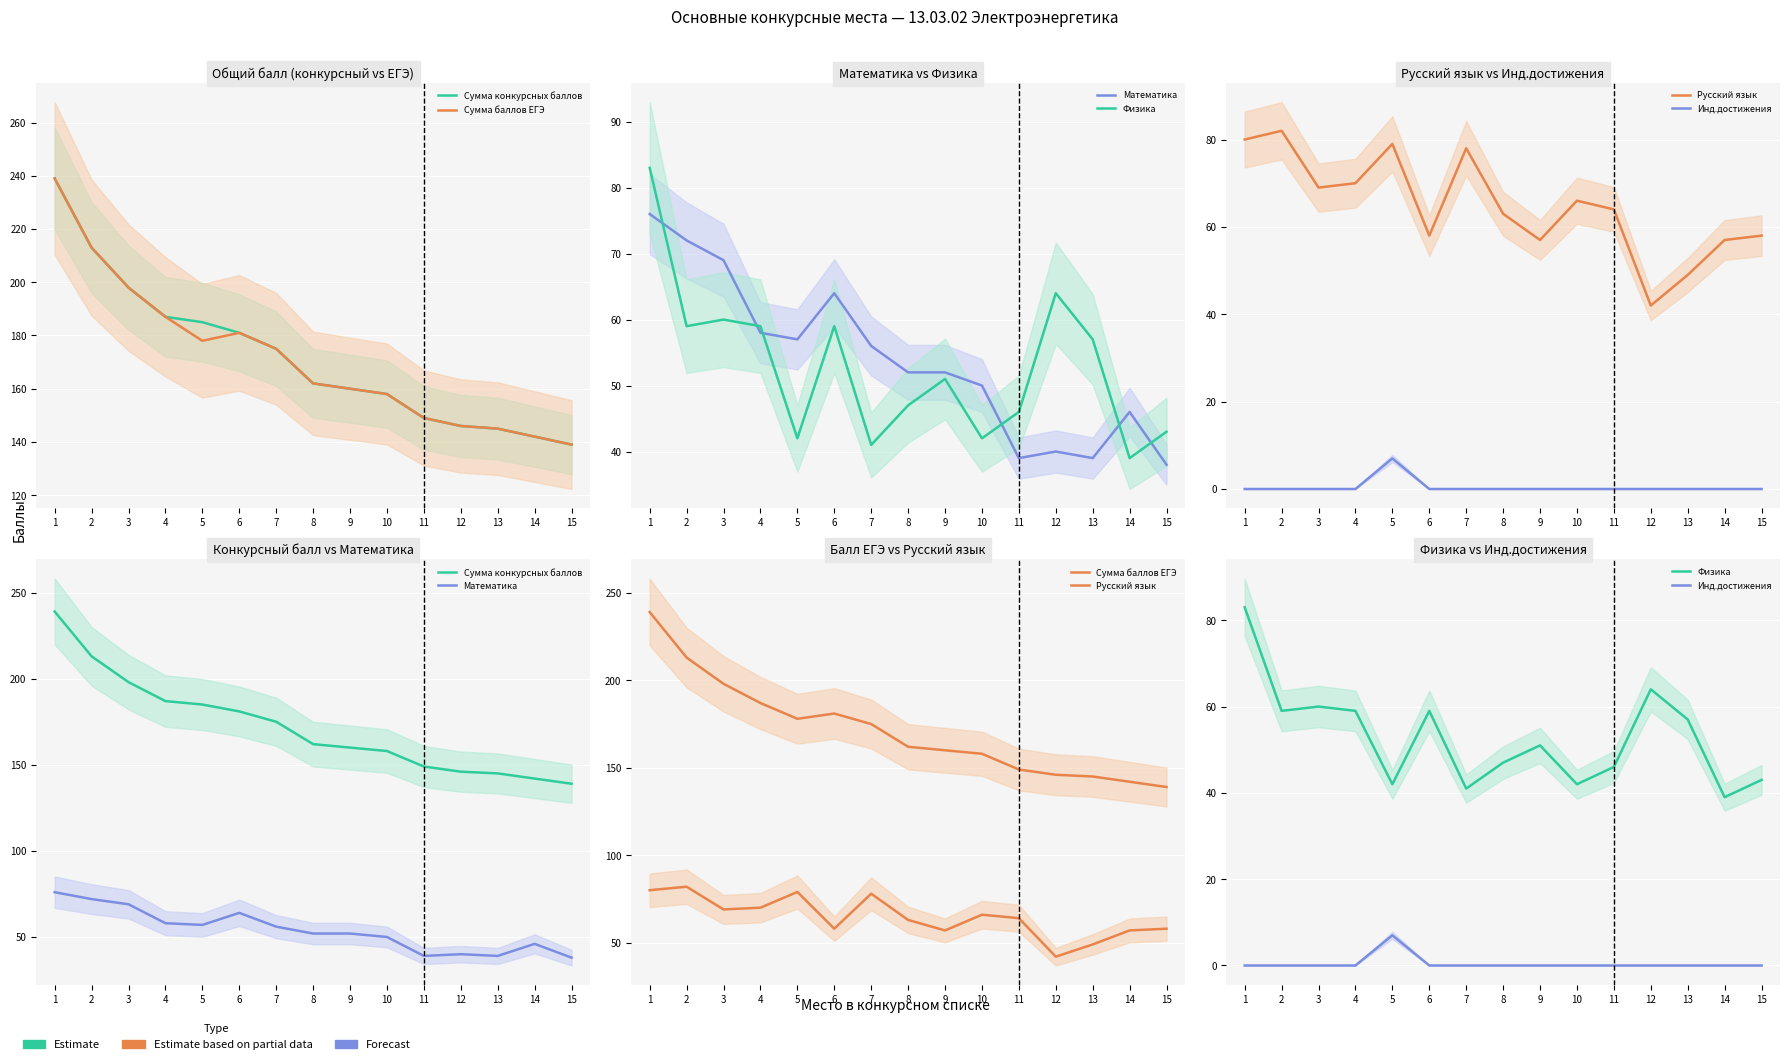

Which series changed the most between 1 and 7?

Сумма конкурсных баллов